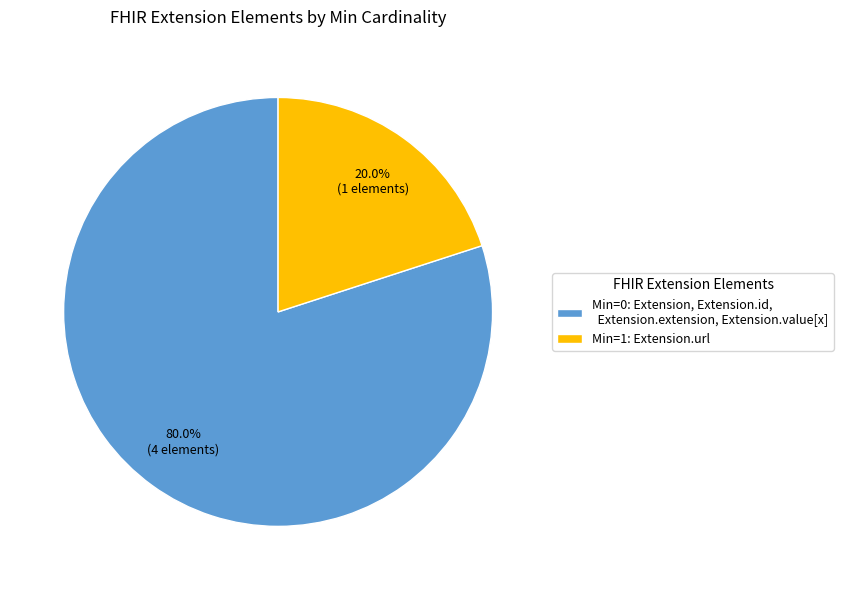

How much of the chart is everything except Min=0: Extension, Extension.id, Extension.extension, Extension.value[x]?

20.0%